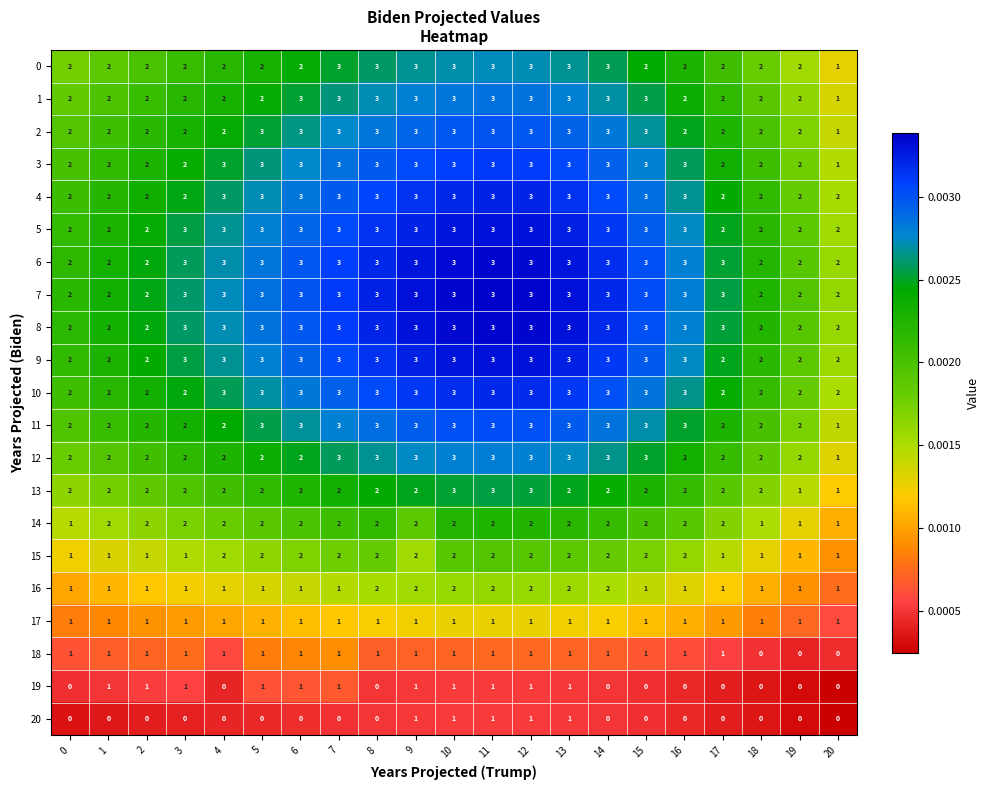

True or false: 9 has a value of 2 at 16.

False